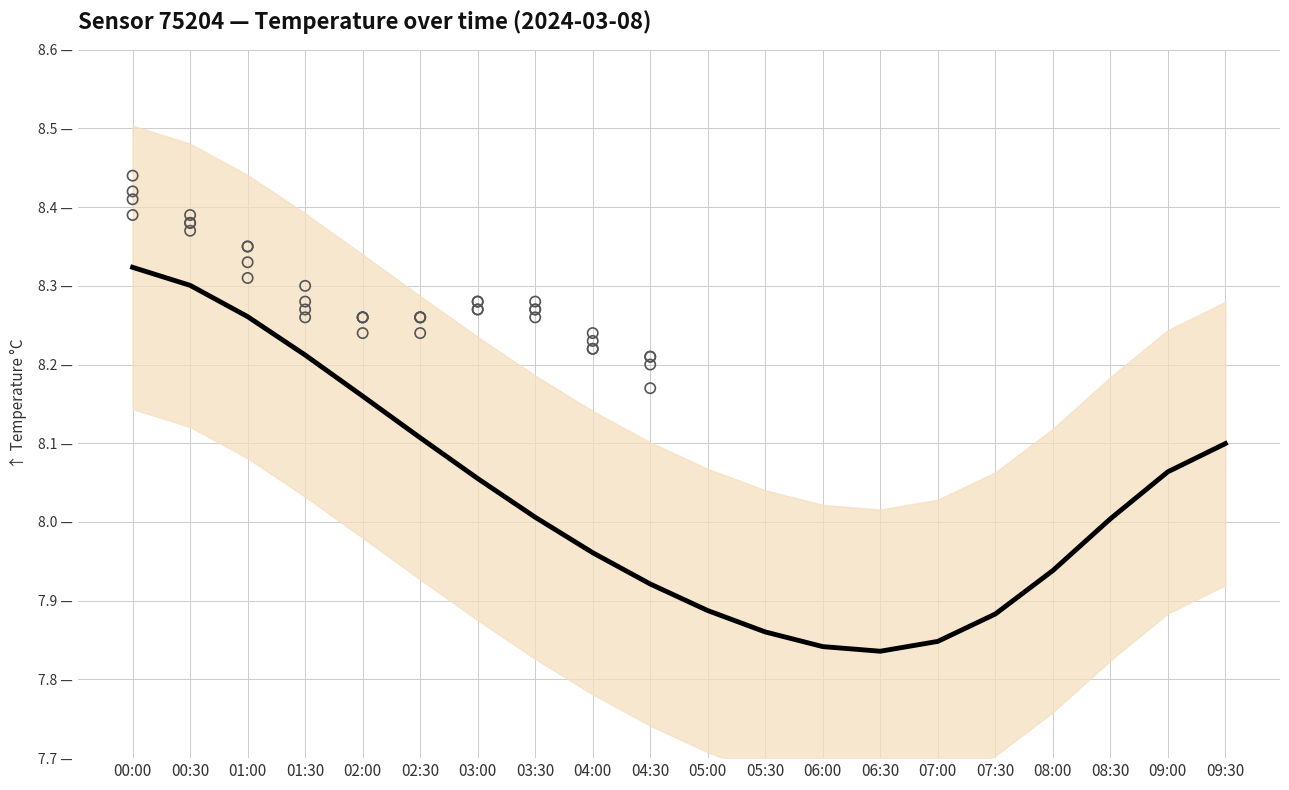

Which has a higher value, 00:30 or 02:00?

00:30